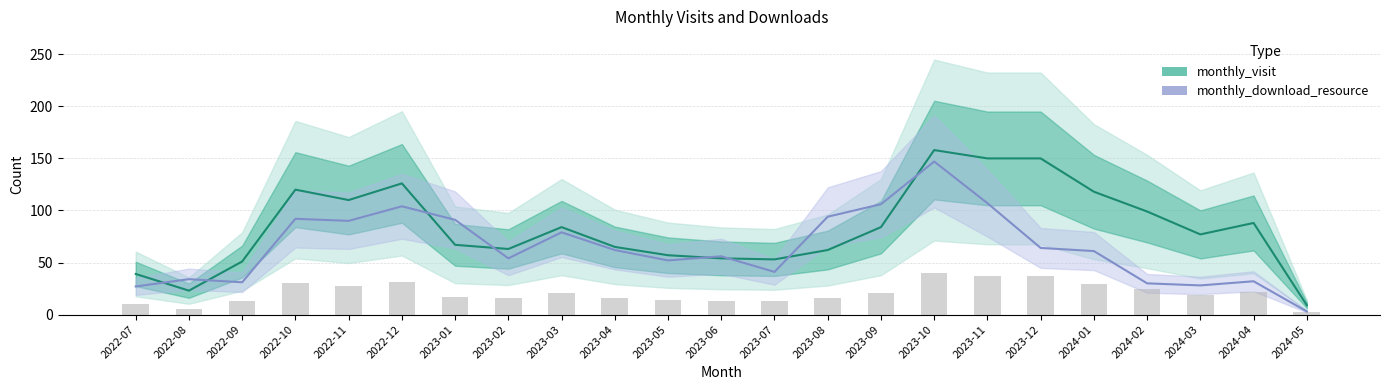

What is the spread (max minus min) of values at 2023-12?

86